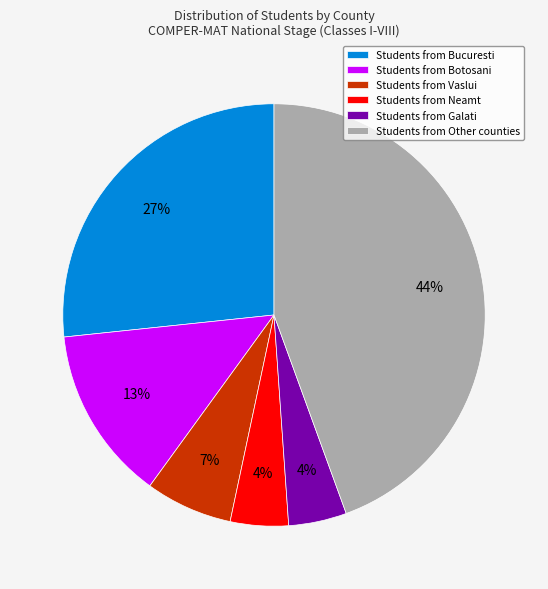

What is the ratio of the value at Students from Galati to the value at Students from Botosani?

0.3